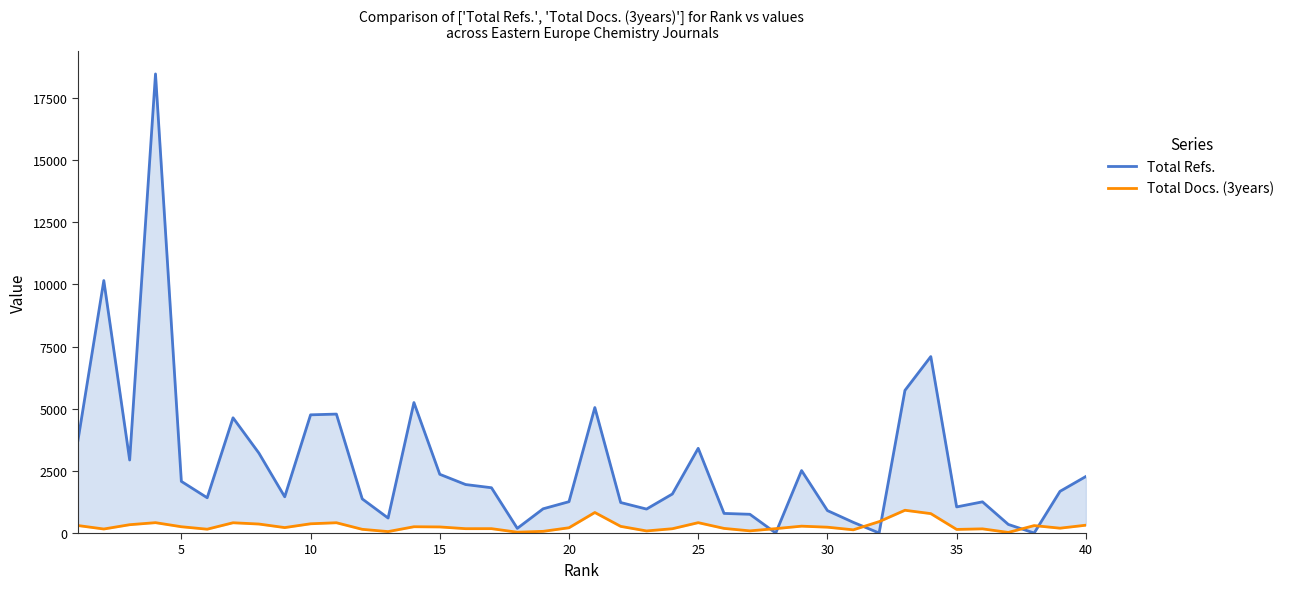

What is the highest value of the Total Refs. series?

18469